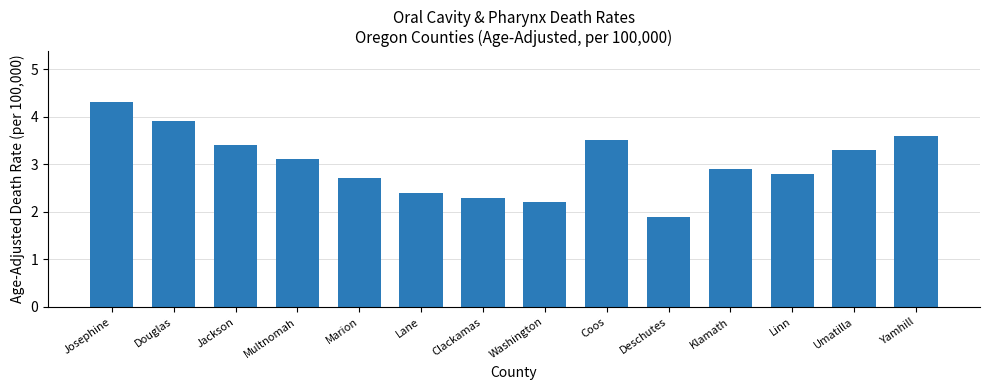

Read the value at Multnomah.

3.1